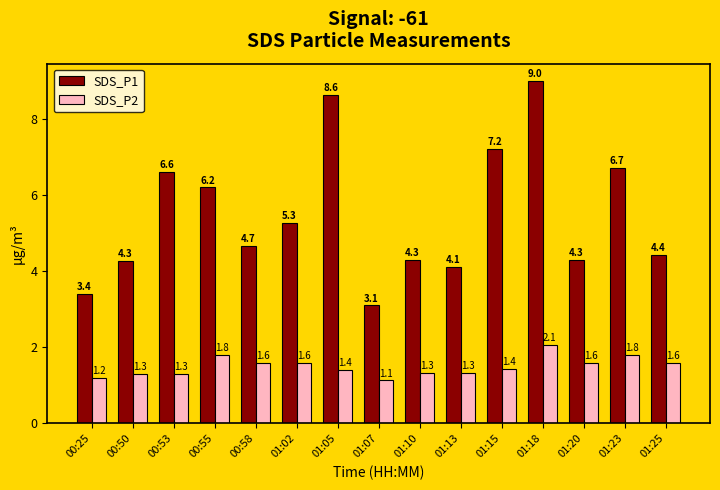

Reading left to right, transcribe all the data shown in this chart.

SDS_P1: 00:25=3.4	00:50=4.3	00:53=6.6	00:55=6.2	00:58=4.7	01:02=5.3	01:05=8.6	01:07=3.1	01:10=4.3	01:13=4.1	01:15=7.2	01:18=9.0	01:20=4.3	01:23=6.7	01:25=4.4
SDS_P2: 00:25=1.2	00:50=1.3	00:53=1.3	00:55=1.8	00:58=1.6	01:02=1.6	01:05=1.4	01:07=1.1	01:10=1.3	01:13=1.3	01:15=1.4	01:18=2.1	01:20=1.6	01:23=1.8	01:25=1.6